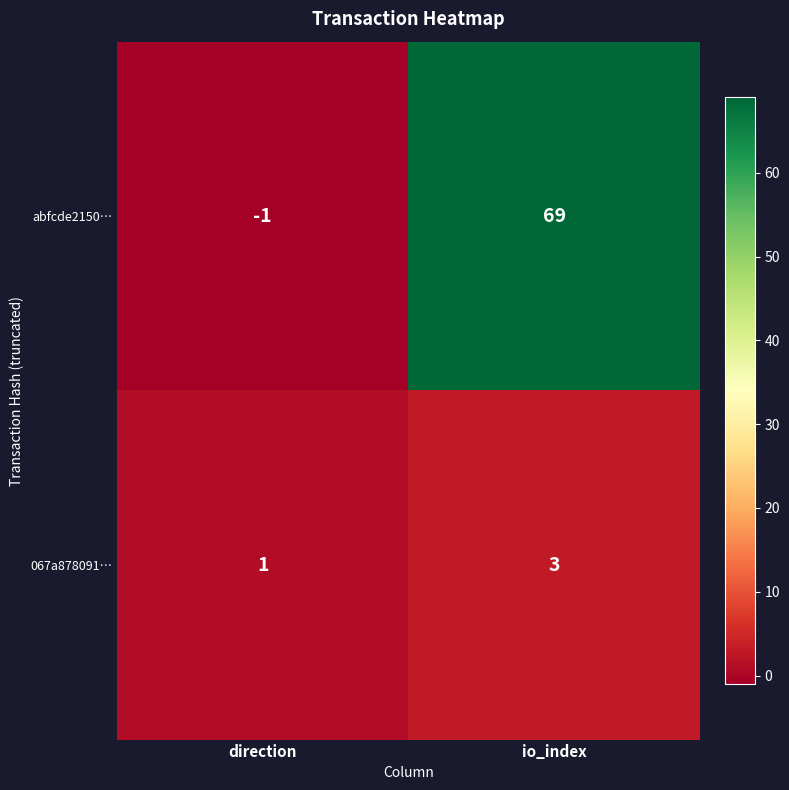

How many data points does each series have?

2